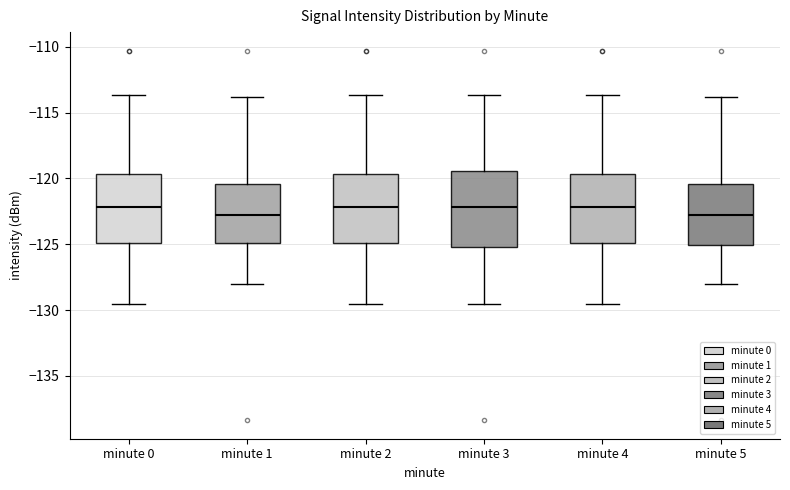

Where does the lower whisker of the box for minute 3 end on the y-axis? The values are not printed on the chart, so give them approximately, as read against the axis.

-129.5